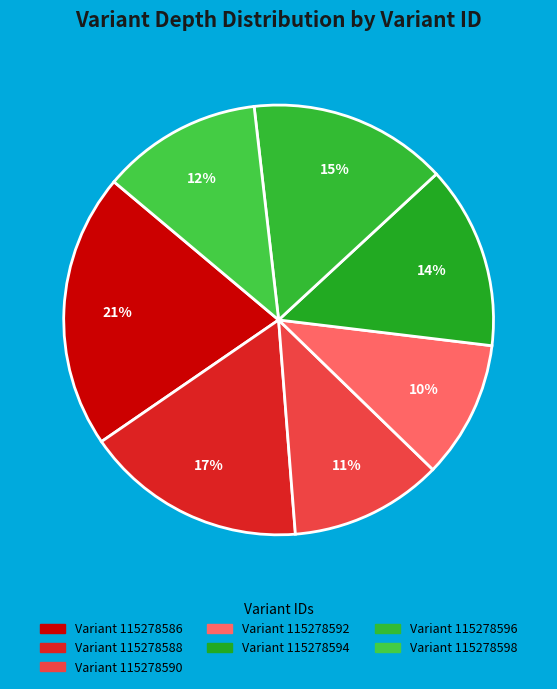

Rank the categories by value from lowest to highest.

115278592, 115278590, 115278598, 115278594, 115278596, 115278588, 115278586